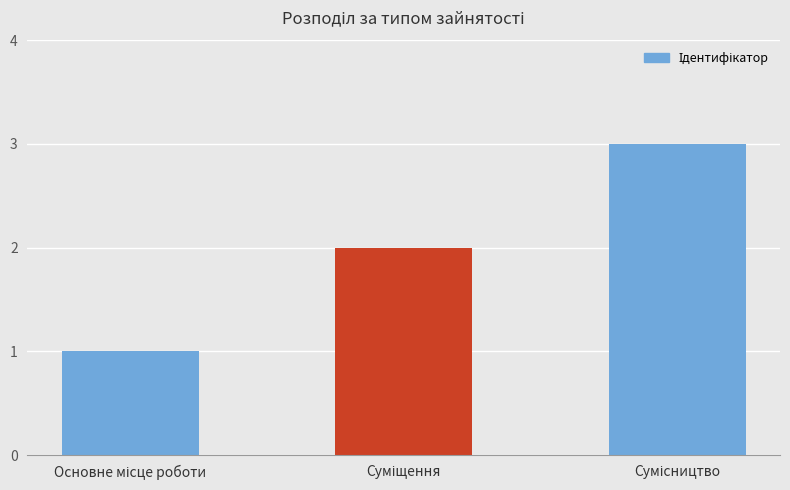

What is the sum of all values?

6